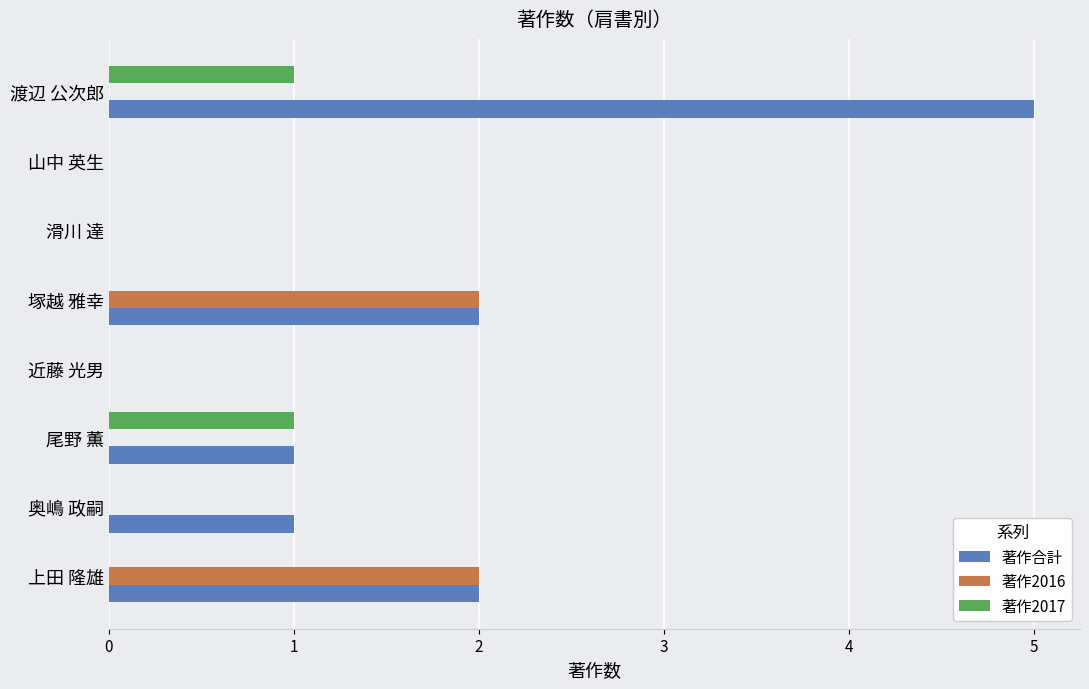

What is the sum of the 著作合計 values at 渡辺 公次郎 and 上田 隆雄?

7